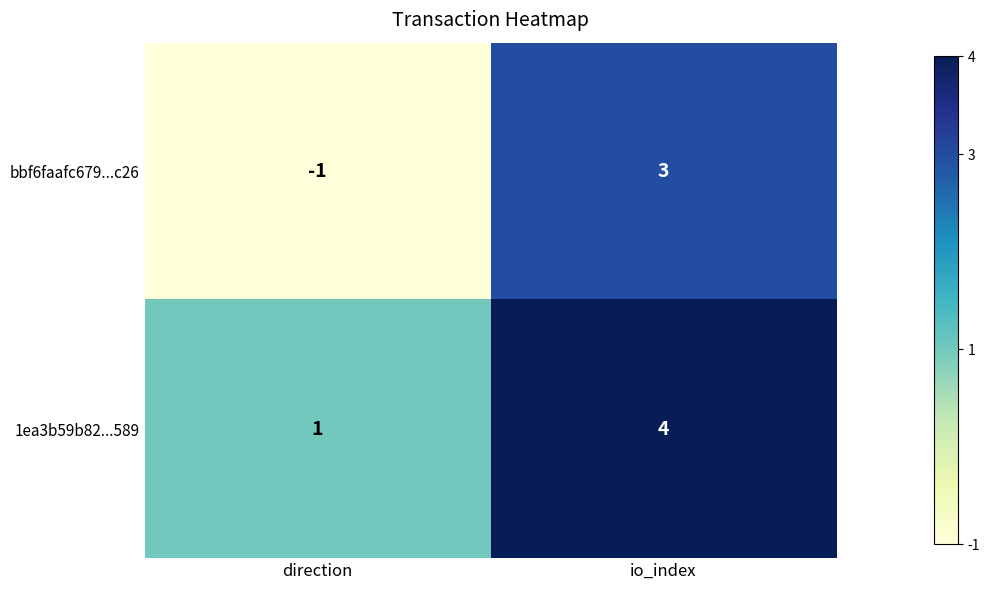

What is the approximate value of 1ea3b59b82...589 at io_index?

4